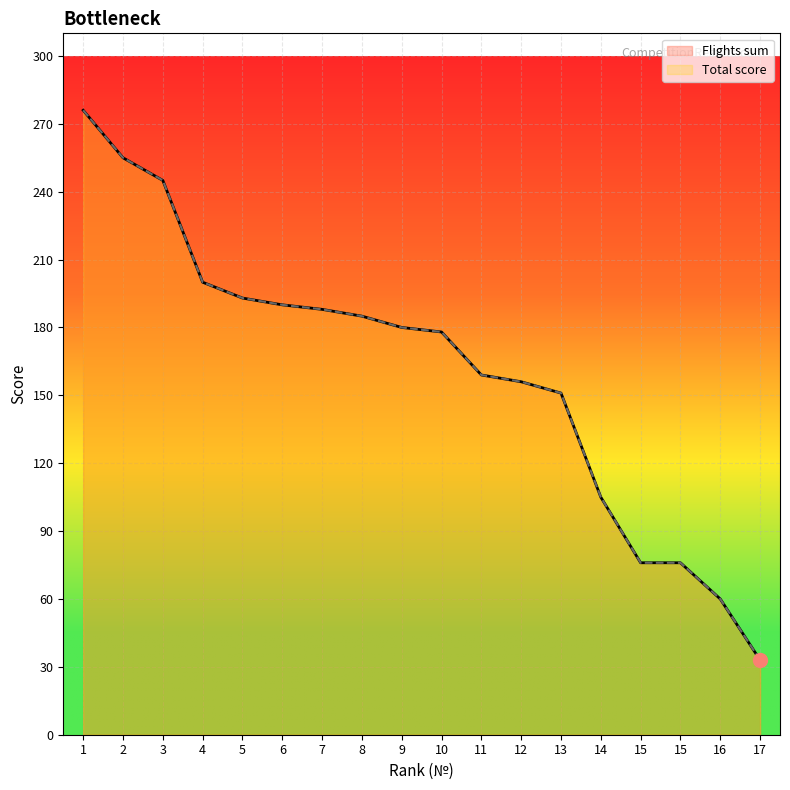

What is the difference between the Flights sum values at 2 and 5?

62